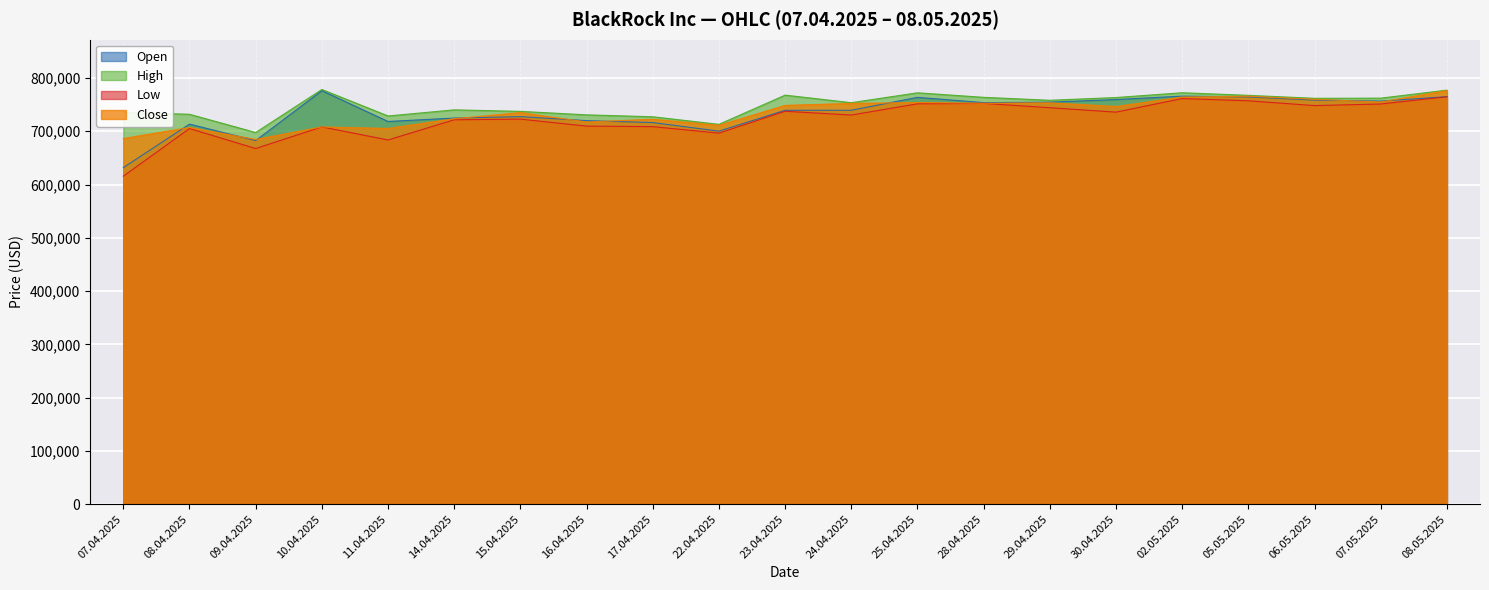

Is the value of Low at 02.05.2025 greater than the value of Close at 05.05.2025?

No